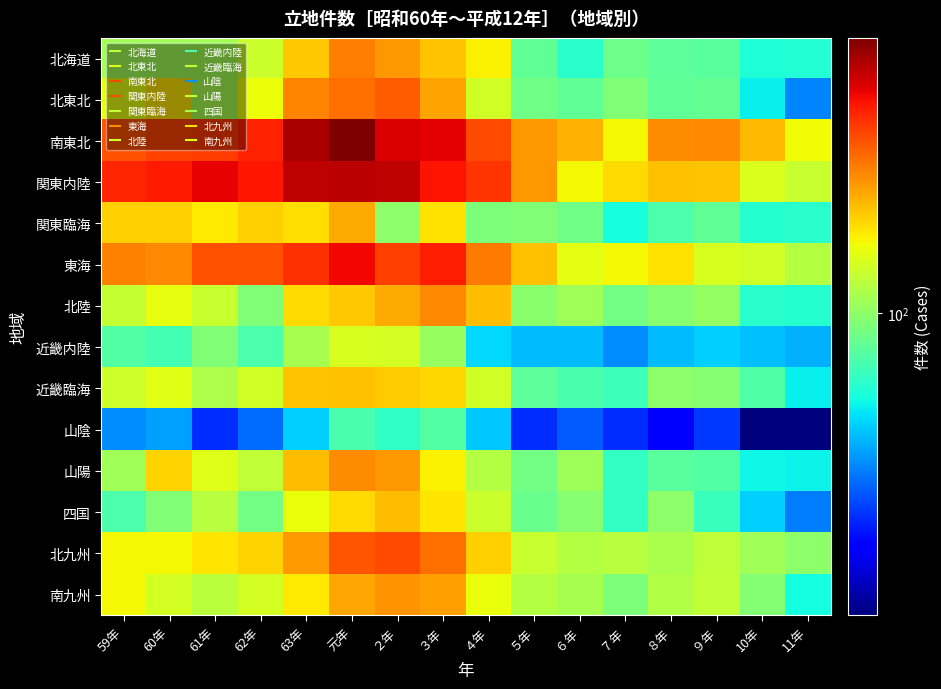

What is the greatest value displayed?

692